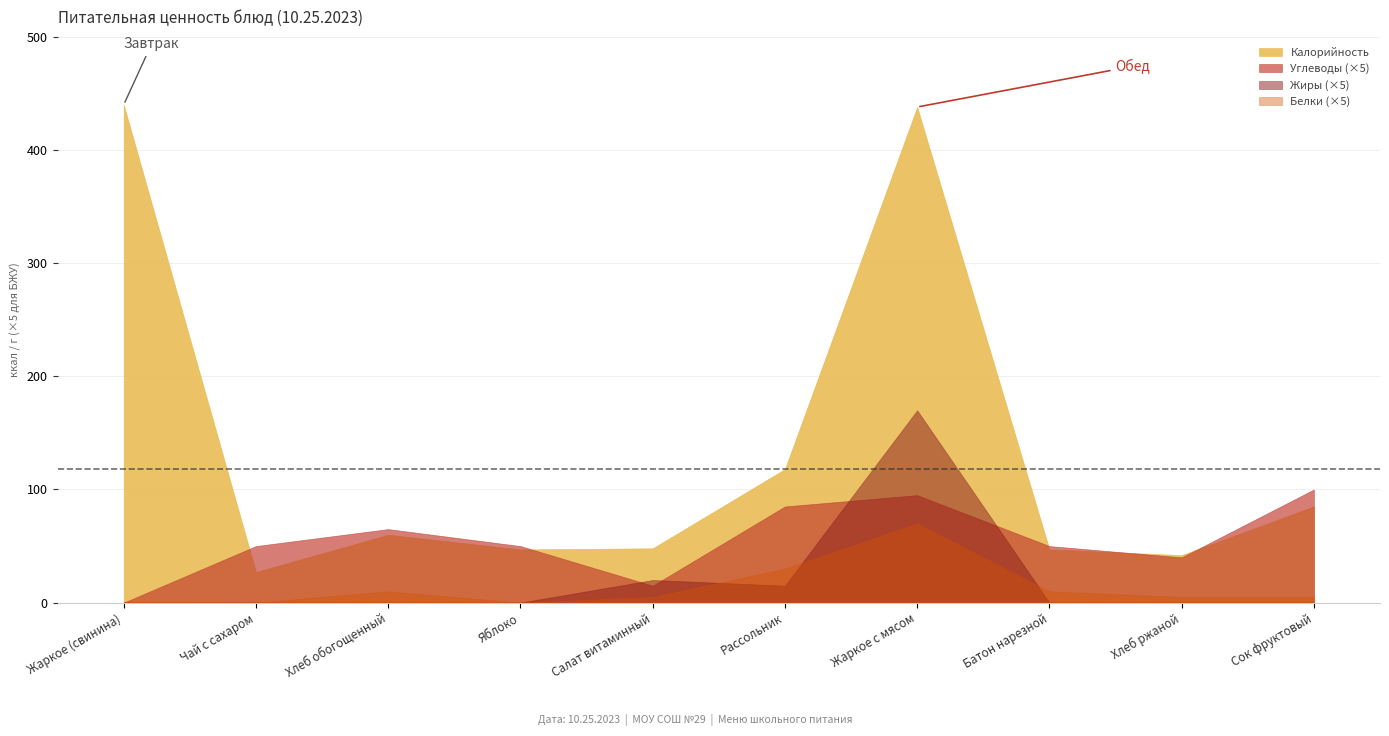

What value does the Белки series have at Рассольник?

6.0